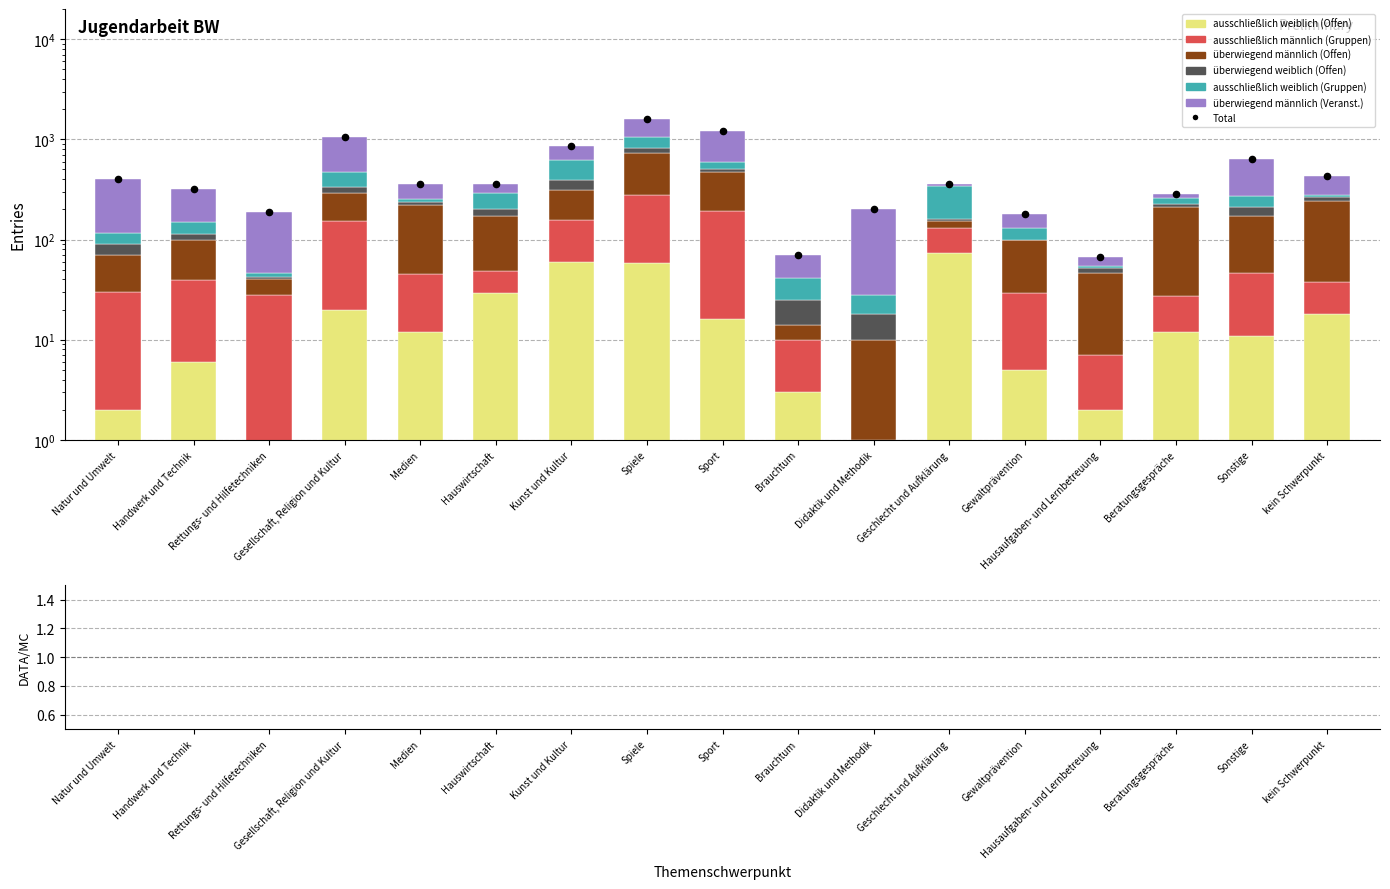

Is the value of ausschließlich weiblich (Offen) at Rettungs- und Hilfetechniken greater than the value of ausschließlich weiblich (Gruppen) at Beratungsgespräche?

No